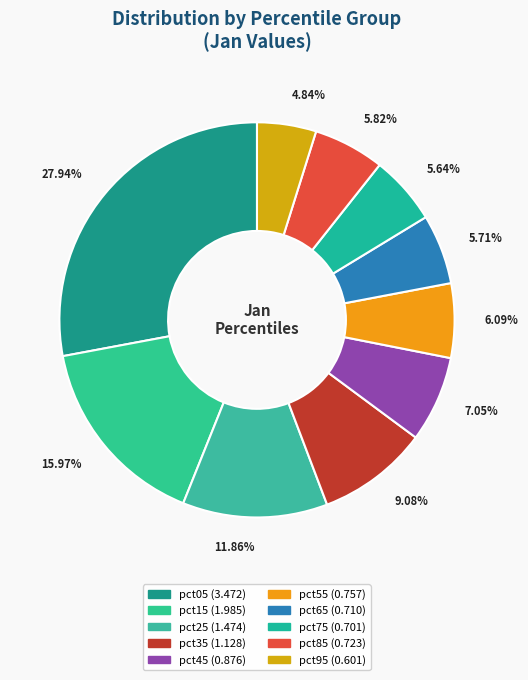

Count the number of slices in the pie.

10